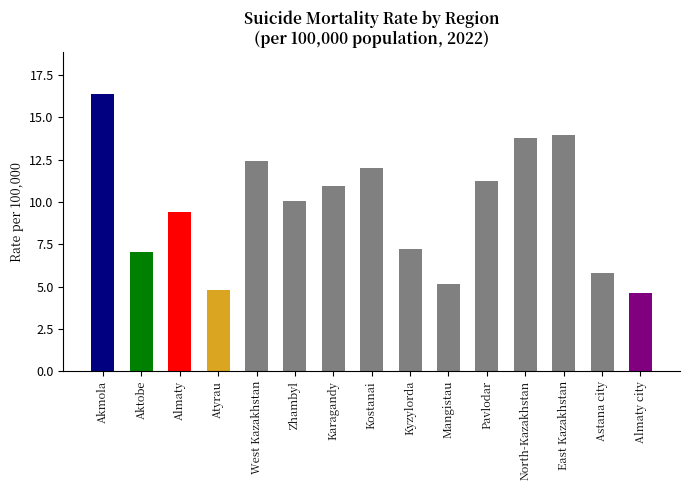

Does the chart contain stacked bars?

No